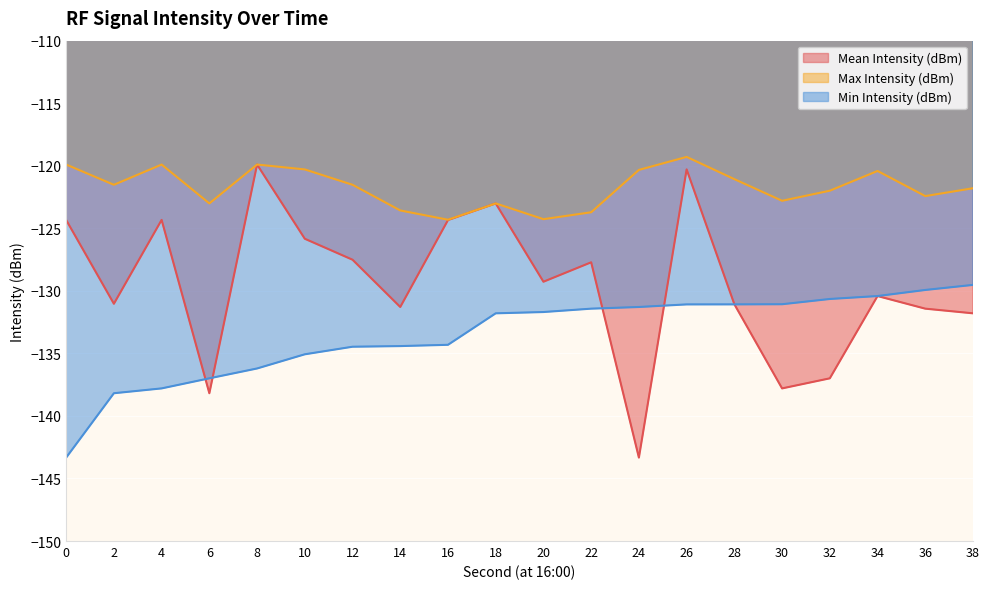

Is it true that Mean Intensity (dBm) equals -124.3 at 16?

True